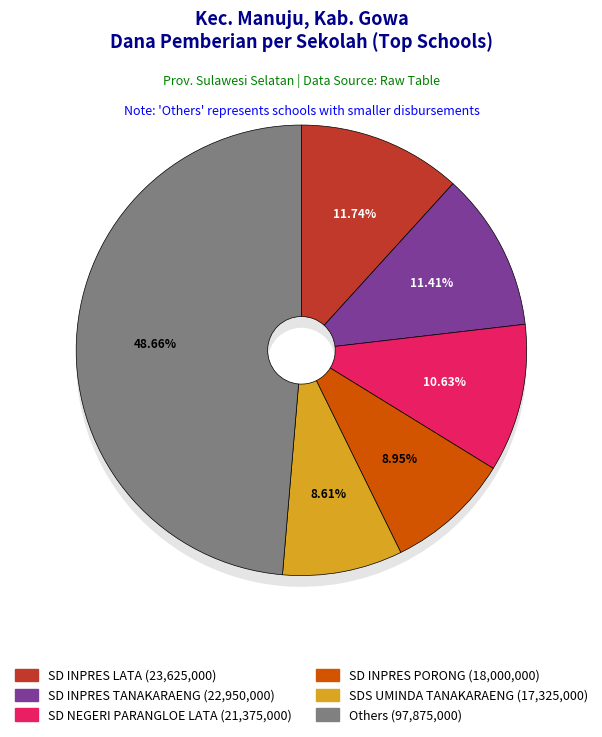

Does SD INPRES PANNYIKOKANG account for over 50% of the chart?

No